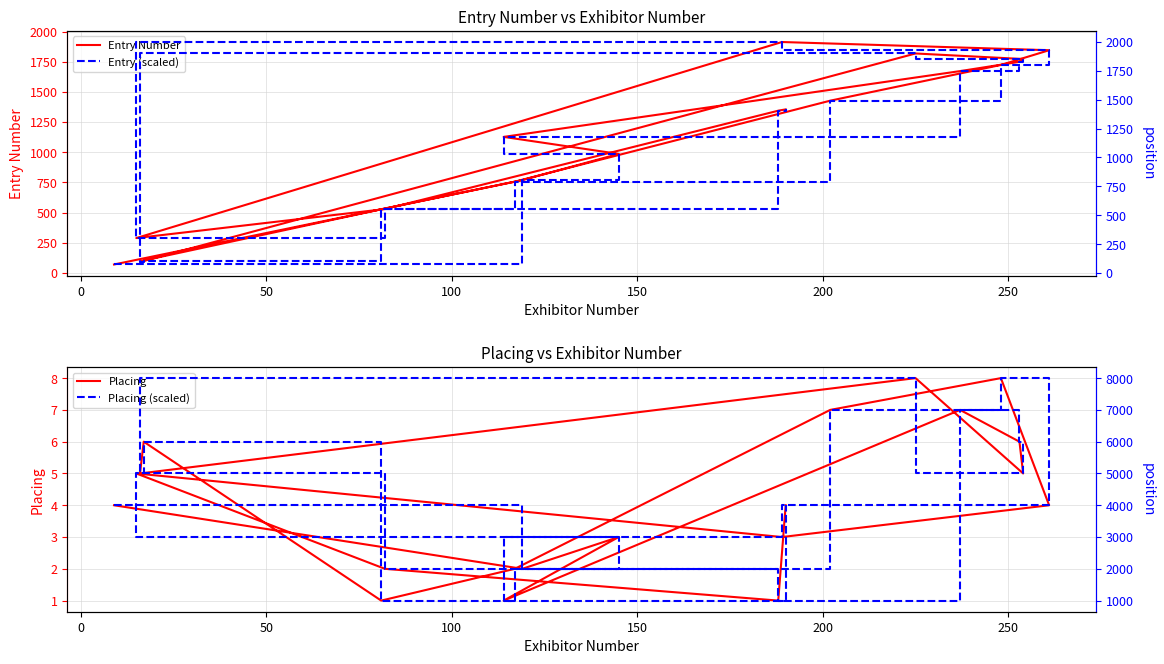

What is the difference between the maximum and second lowest values in the Placing (scaled position) series?

7000.0